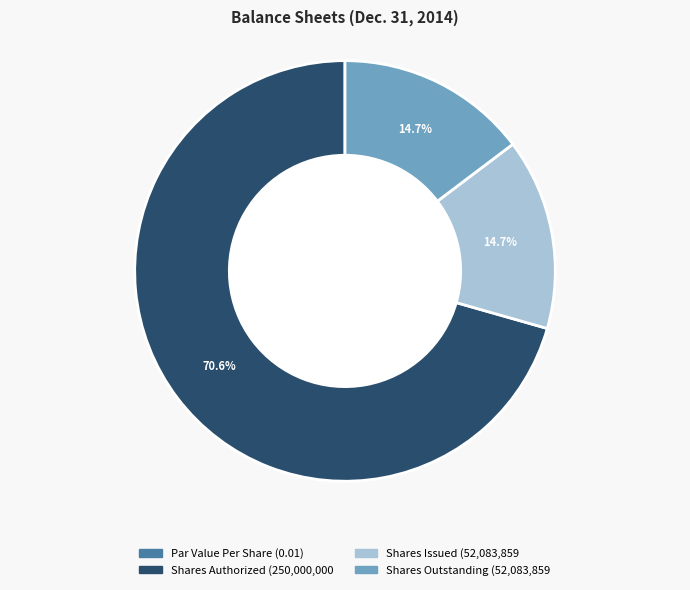

Is there a majority slice in this chart?

Yes